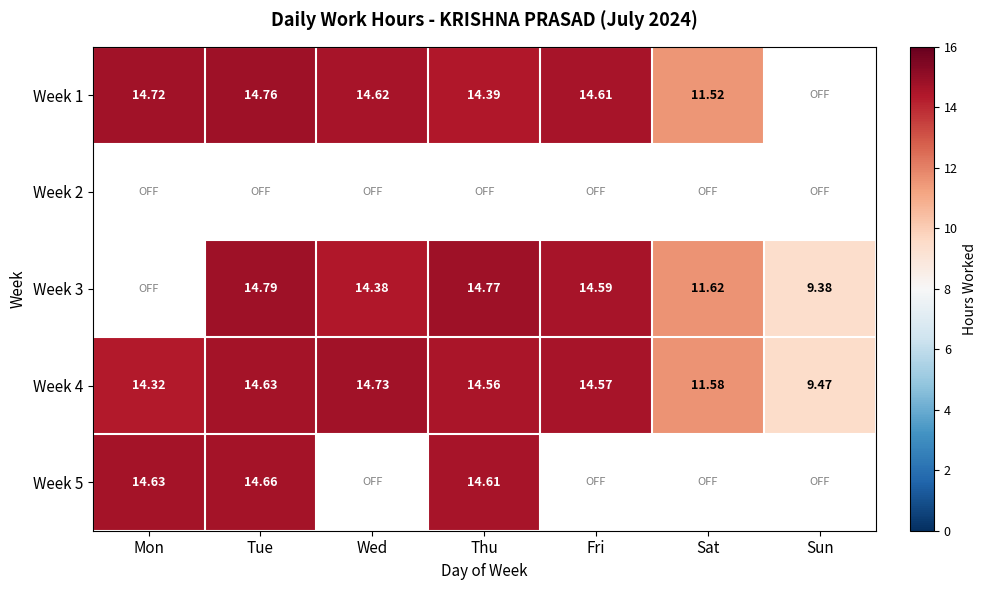

Which category has the lowest value in the Week 4 series?

Sun